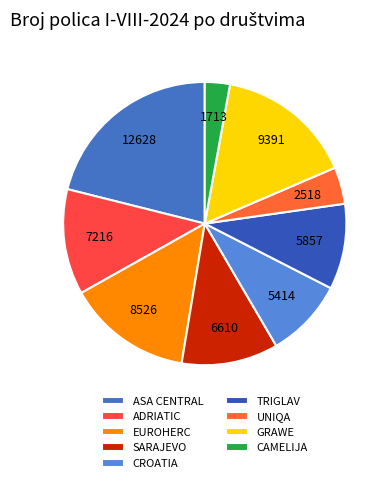

To the nearest percent, what is the average slice percentage?

11%